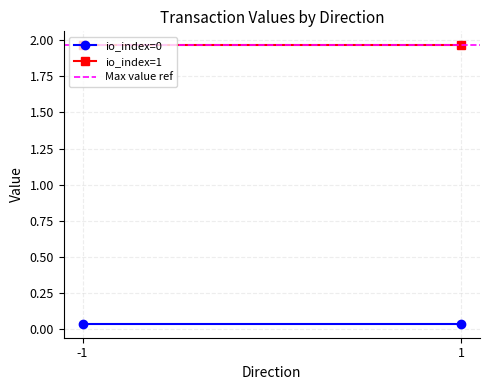

How many lines are shown in the chart?

3